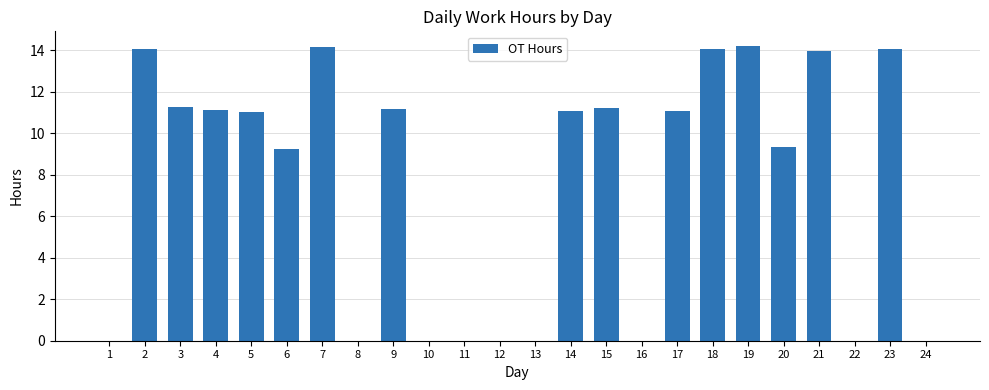

The value at 12 is 0.0. True or false?

True